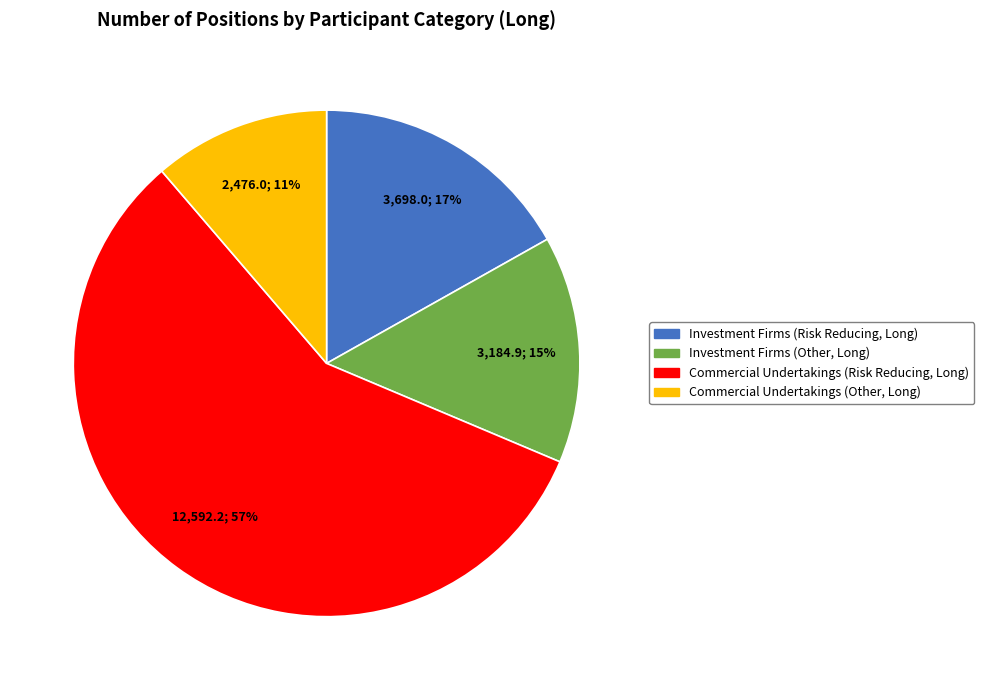

Is Investment Firms (Risk Reducing, Long) the majority of the pie?

No